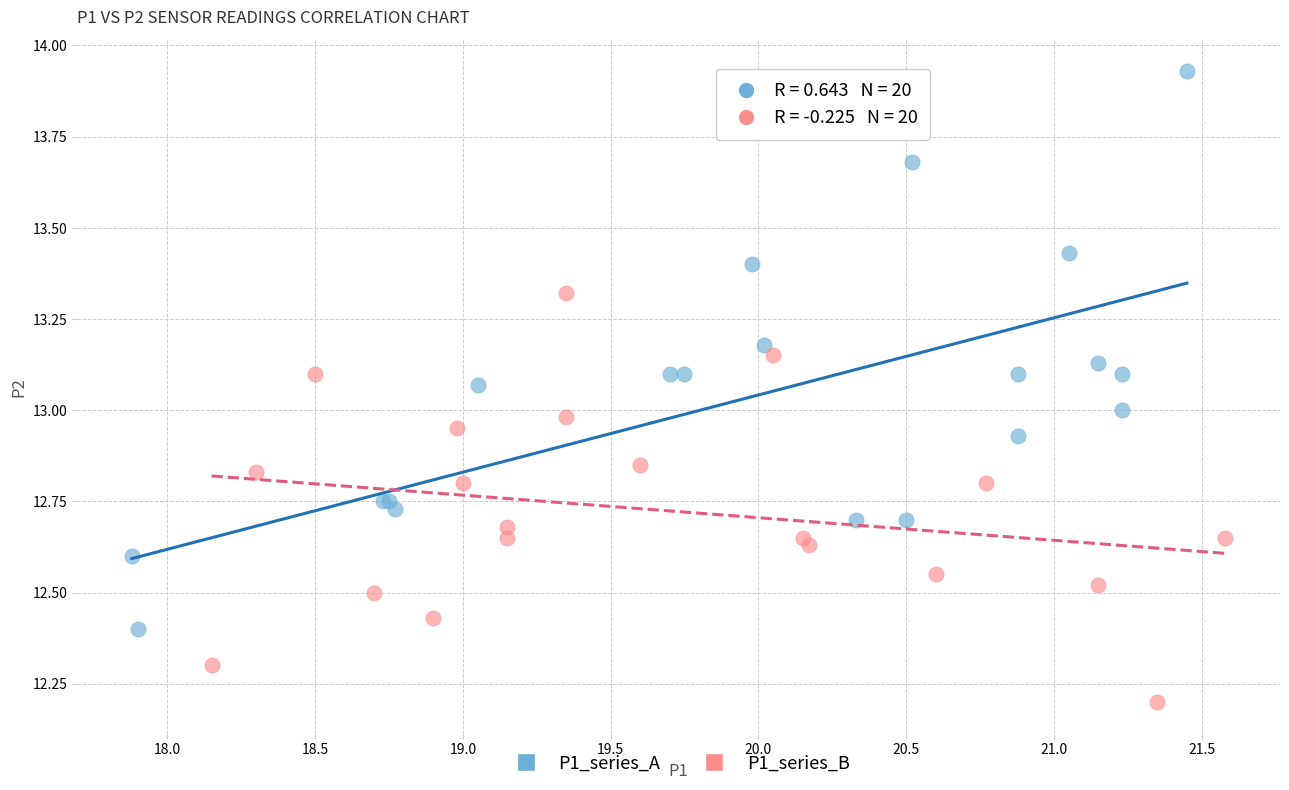

Which series contains the highest Y value?

P1_series_A